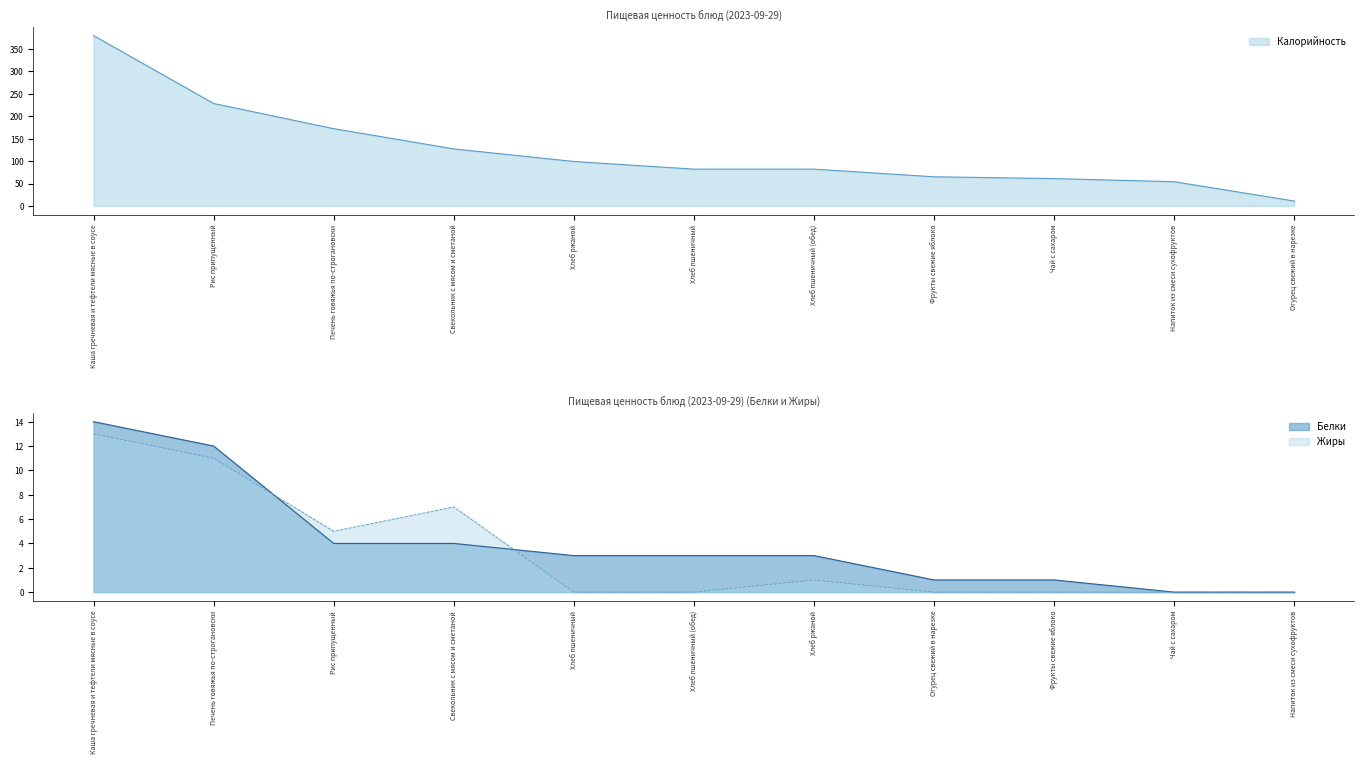

At which label does Белки reach its minimum?

Чай с сахаром